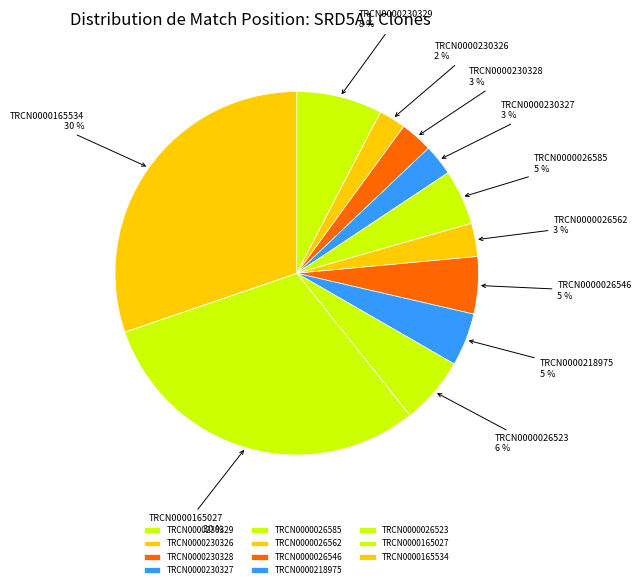

Count the number of slices in the pie.

11